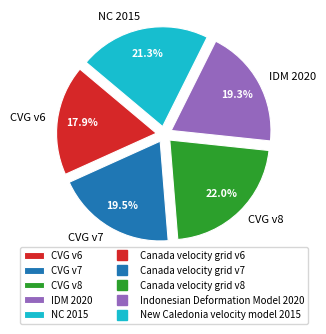

What is the largest slice in the pie chart?

CVG v8